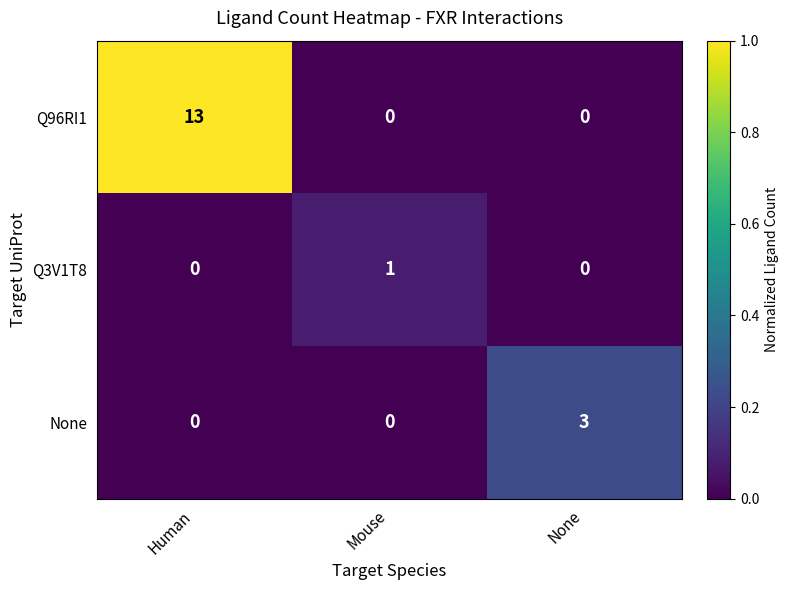

Which series has the largest range (max minus min)?

Q96RI1